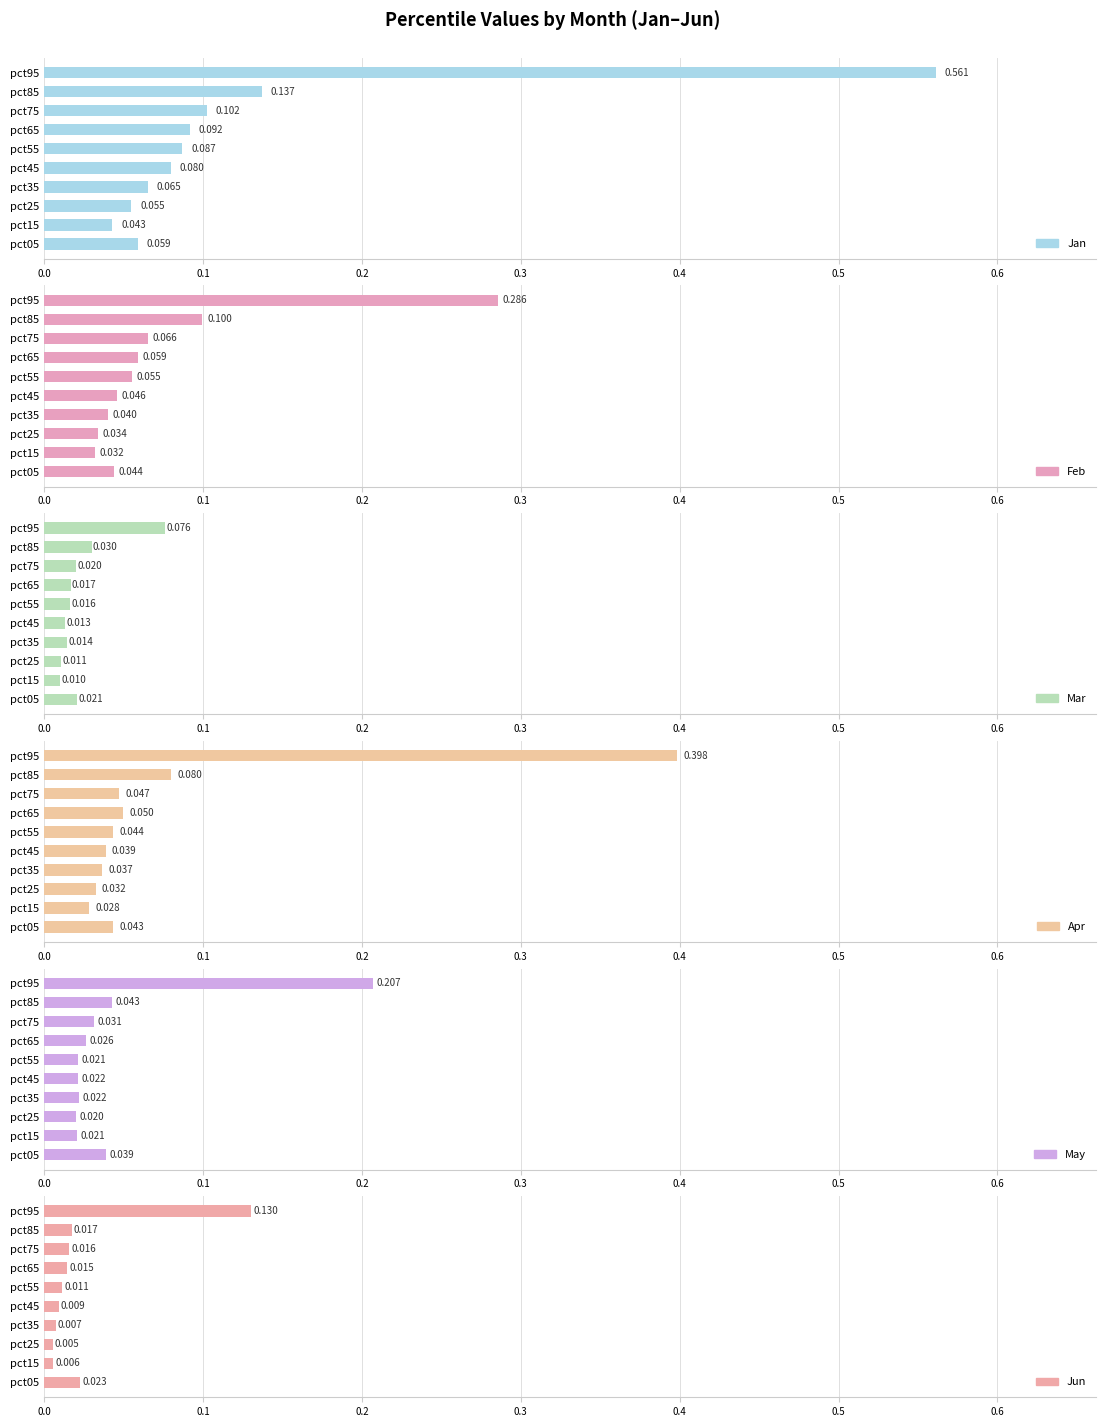

How many distinct data groups are displayed?

6